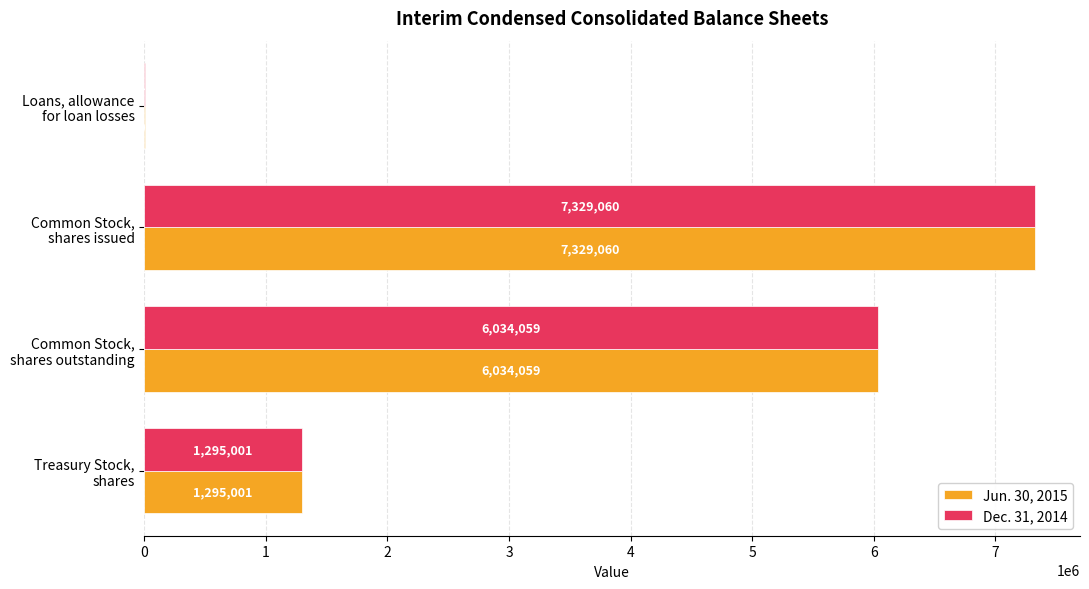

What is the sum of all Dec. 31, 2014 values?

14664288